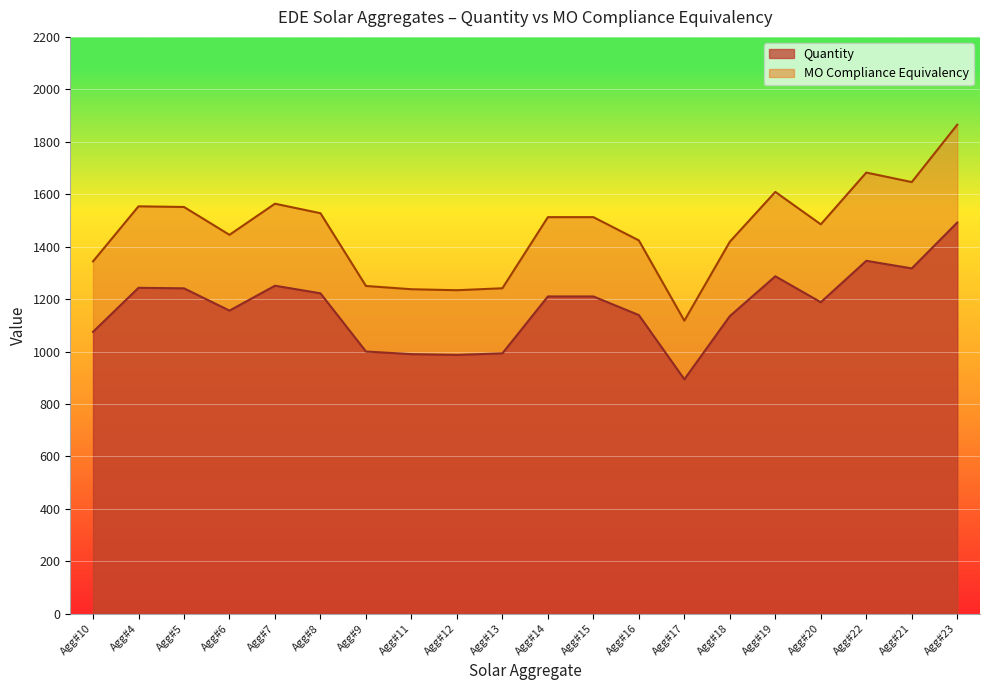

What position from the right is Agg#22?

3